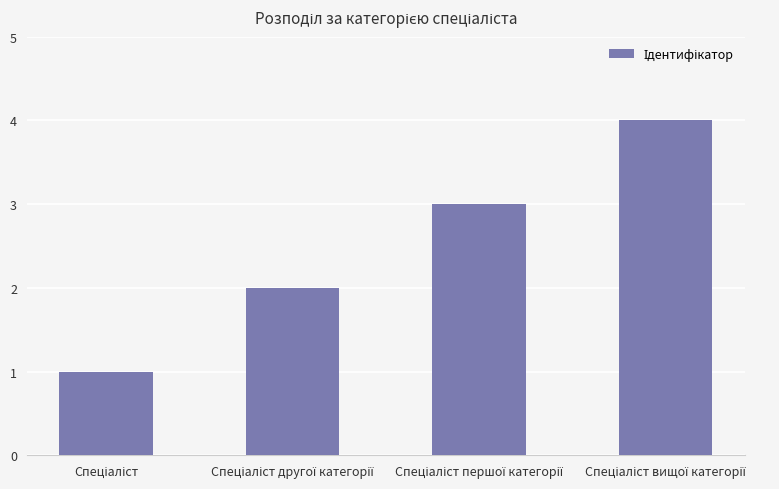

What is the difference between the maximum and minimum values?

3